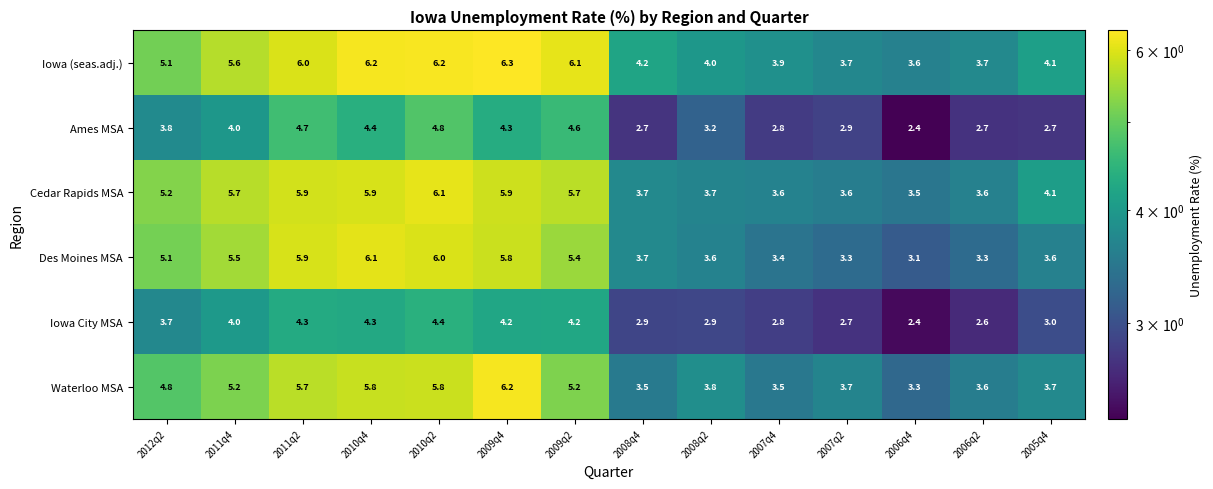

What is the greatest value displayed?

6.3